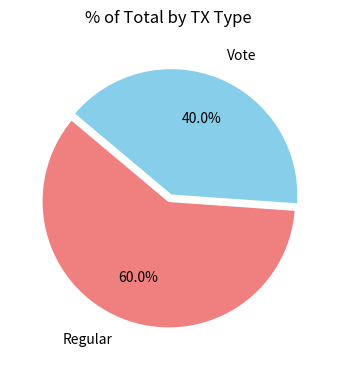

How many segments does this pie chart have?

2